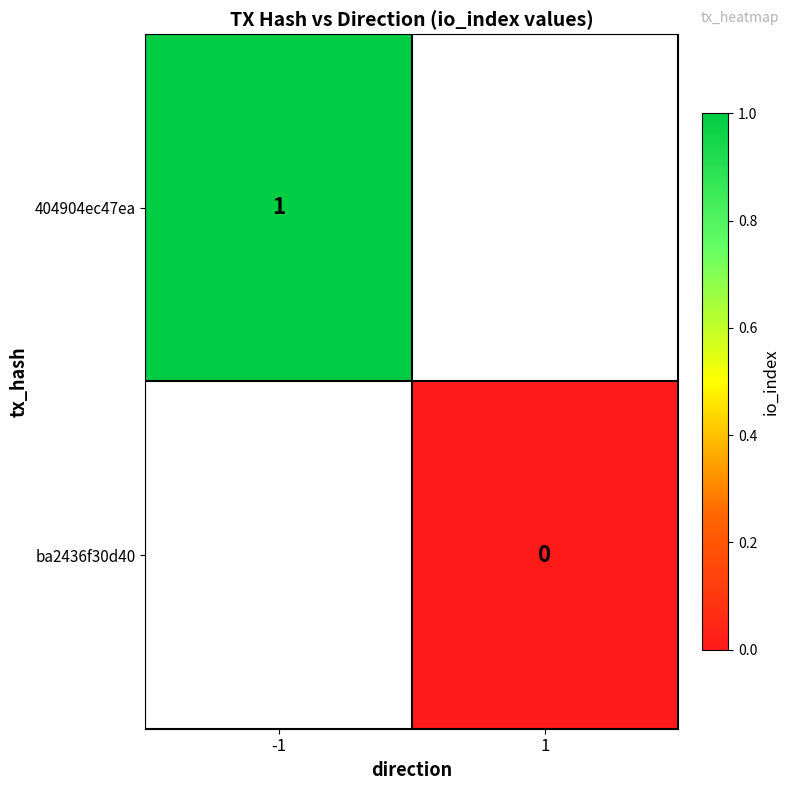

The 404904ec47ea series shows 1 at -1. True or false?

True